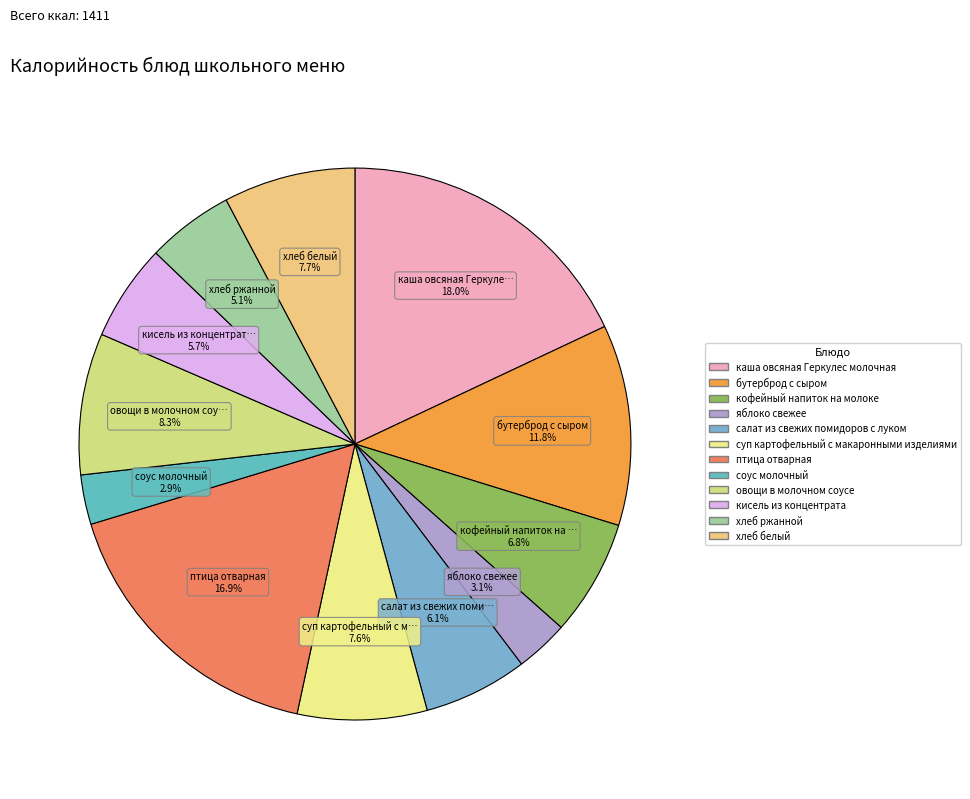

Between овощи в молочном соусе and хлеб белый, which is larger?

овощи в молочном соусе